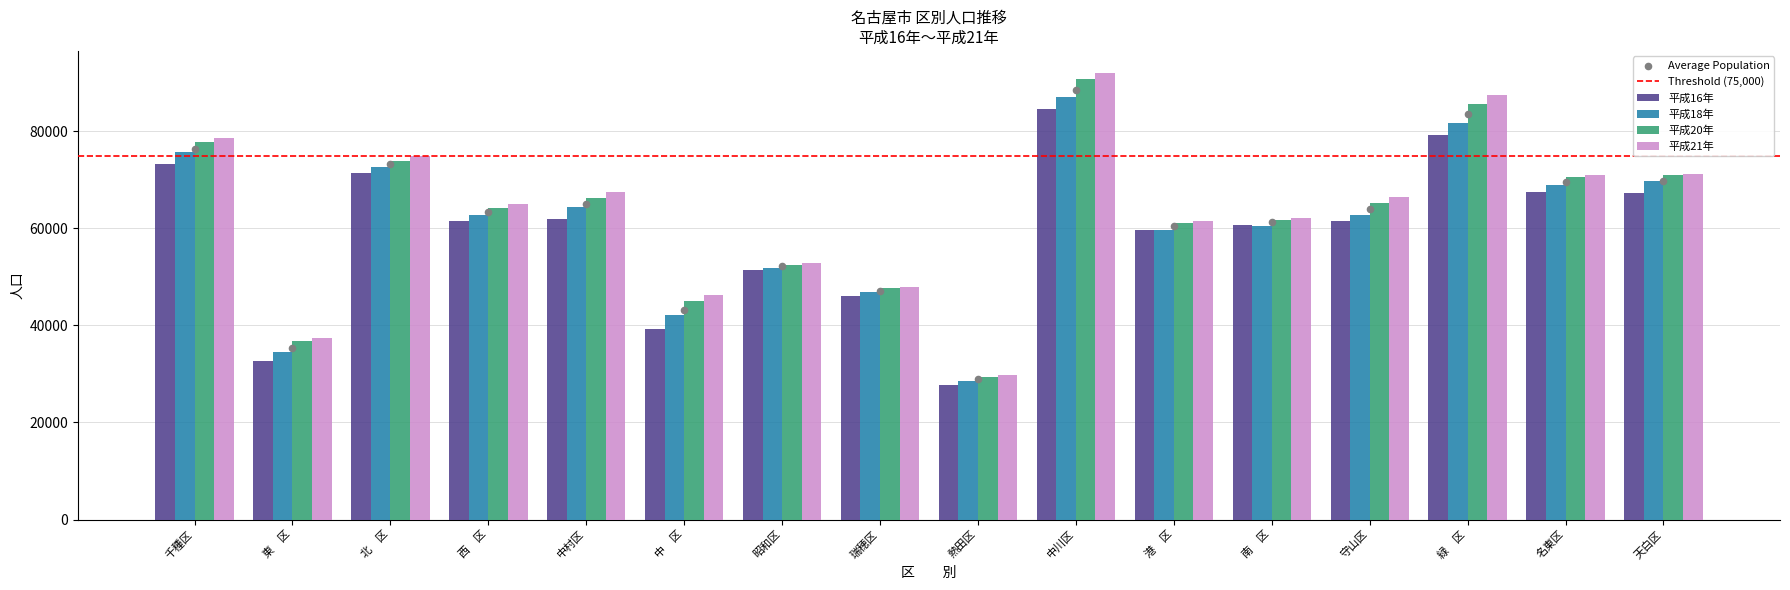

Is the value of 平成16年 at 南　区 greater than the value of 平成18年 at 天白区?

No